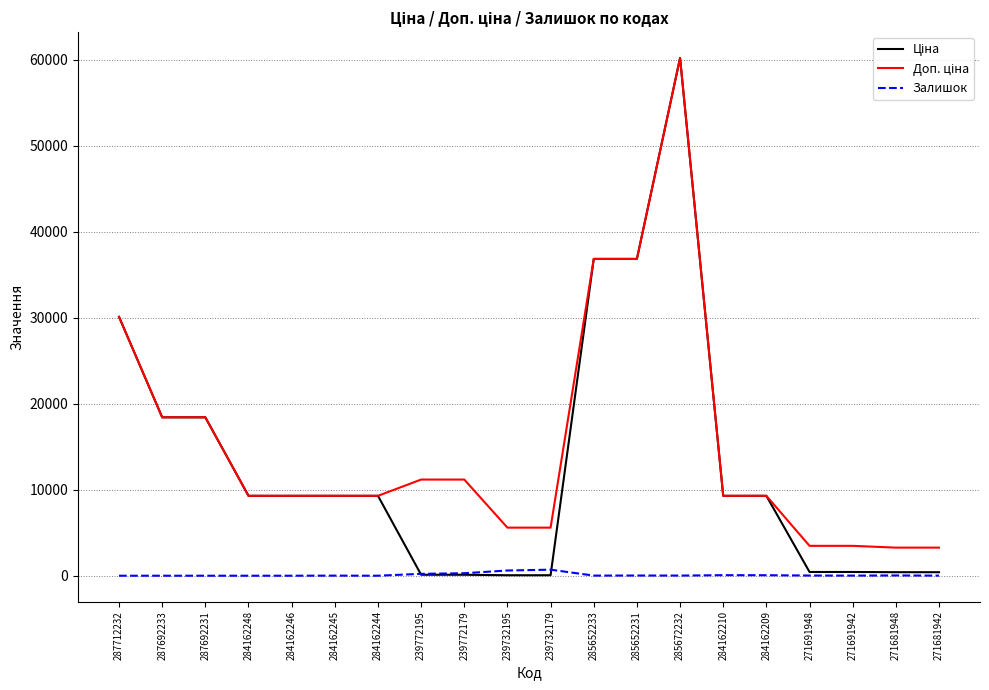

What is the difference between the highest and lowest values at 284162244?

9290.5